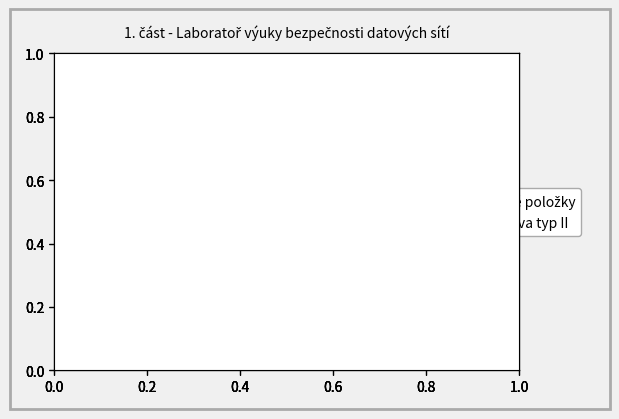

To the nearest percent, what is the average slice percentage?

50%